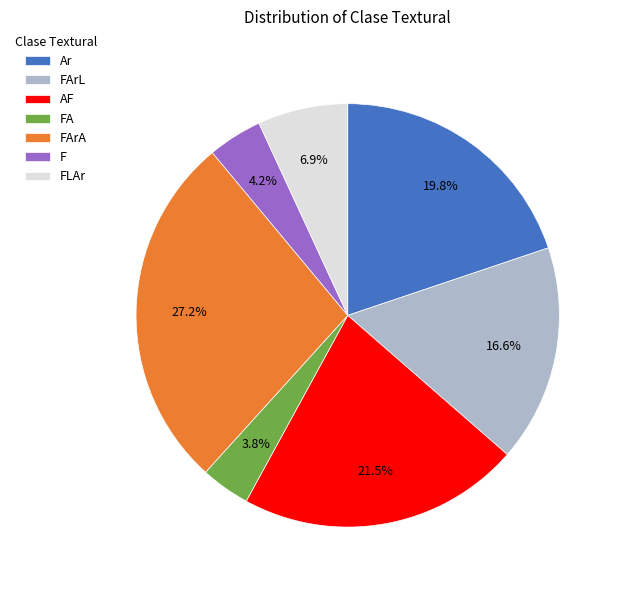

How many segments does this pie chart have?

7